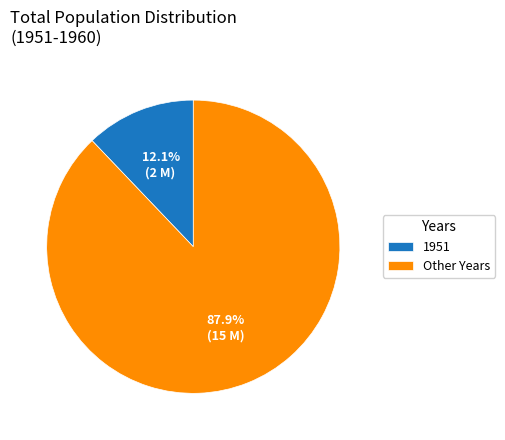

Is the sum of 1951 and Other Years greater than half?

Yes